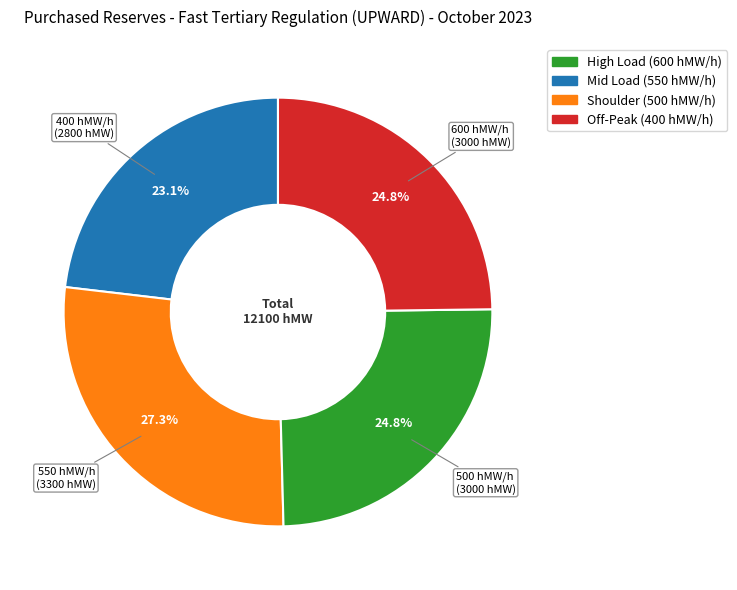

How many slices are in this pie chart?

4